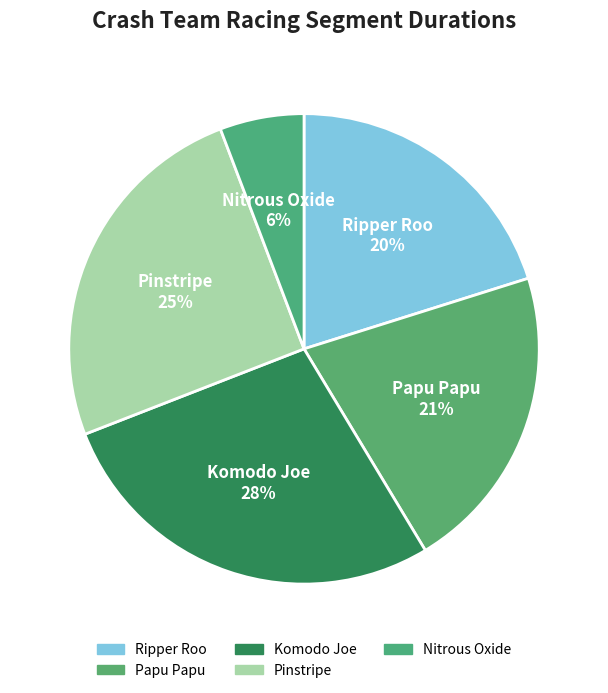

Is there any slice that represents more than half of the pie?

No